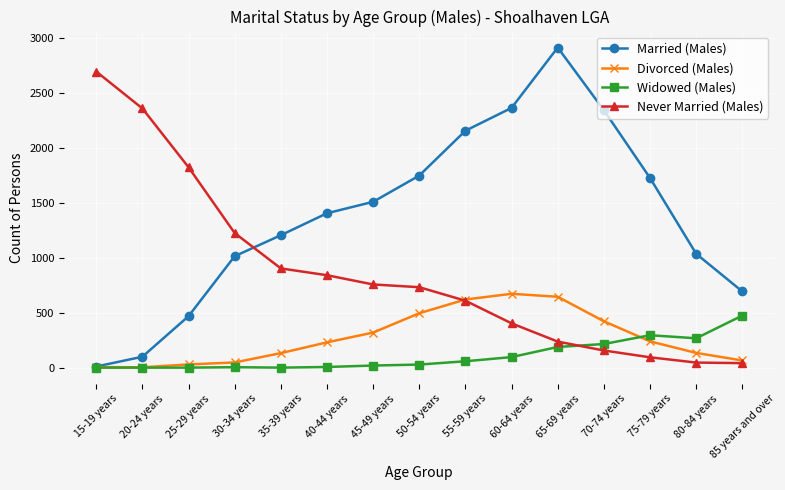

What is the sum of the Divorced (Males) values at 25-29 years and 30-34 years?

76